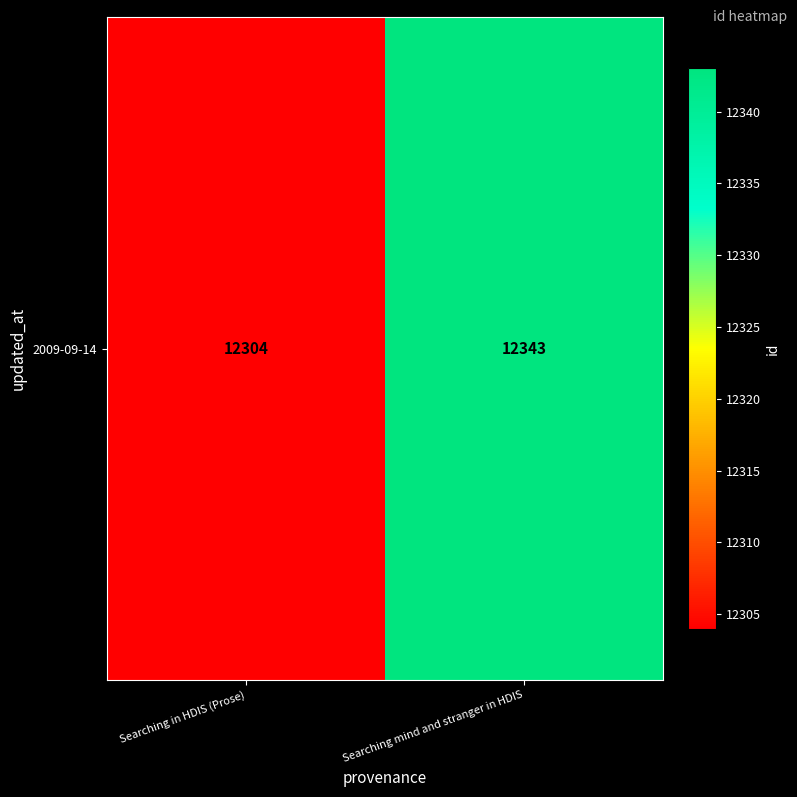

Reading right to left, list all the values displayed in this chart.

Searching mind and stranger in HDIS=12343	Searching in HDIS (Prose)=12304